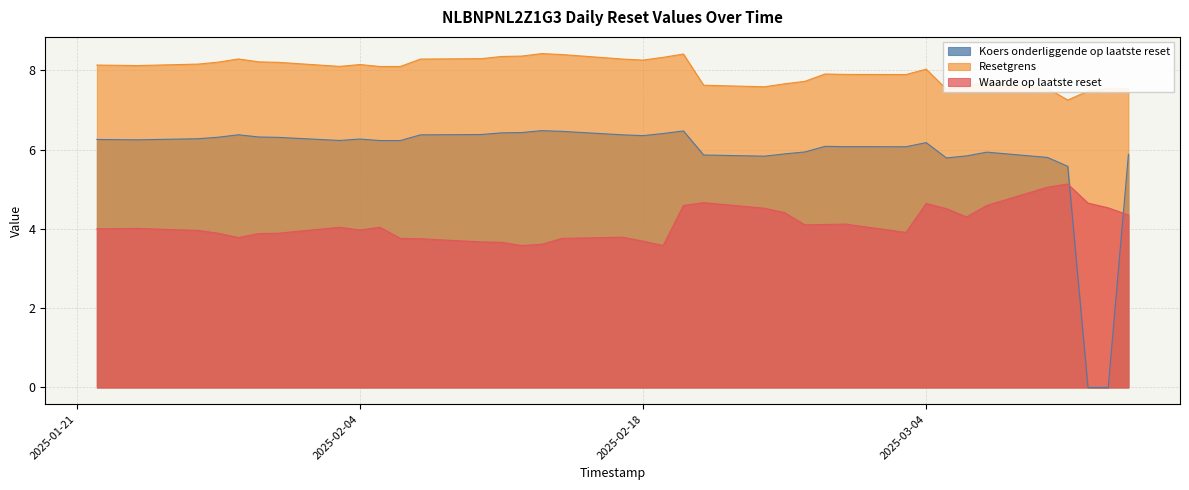

Where is the first local minimum for Koers onderliggende op laatste reset?

2025-01-24